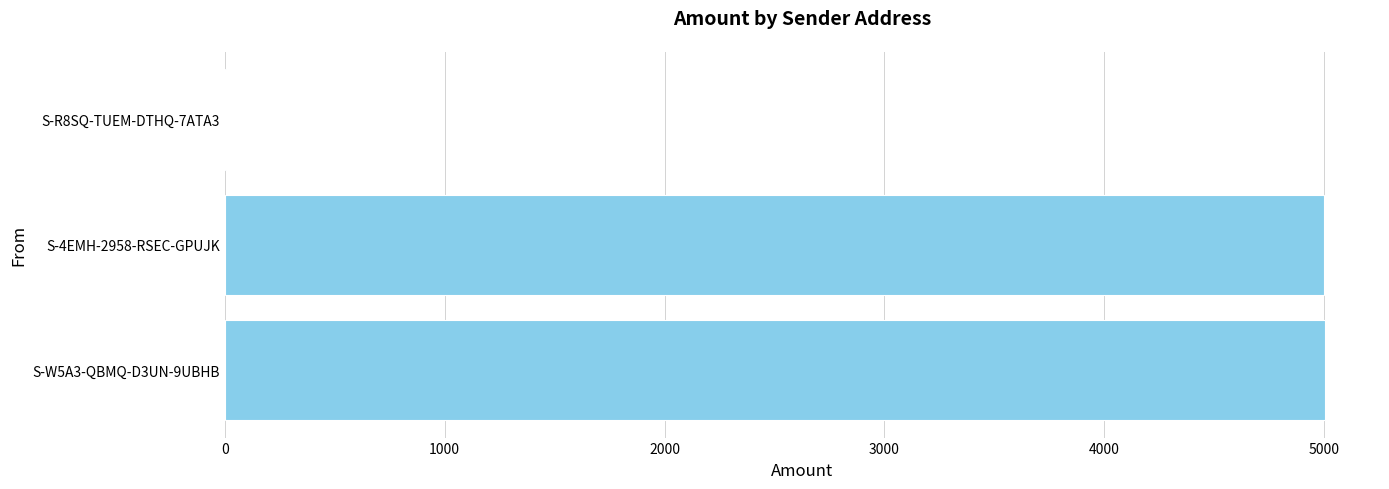

What is the average value?

3337